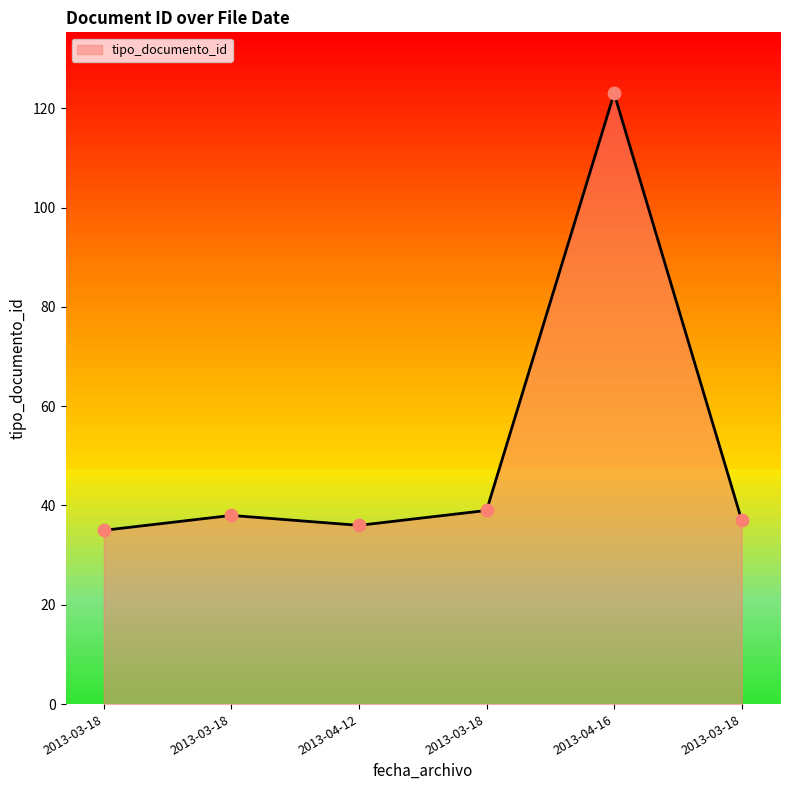

Between 2013-04-16 and 2013-03-18, which is larger?

2013-04-16